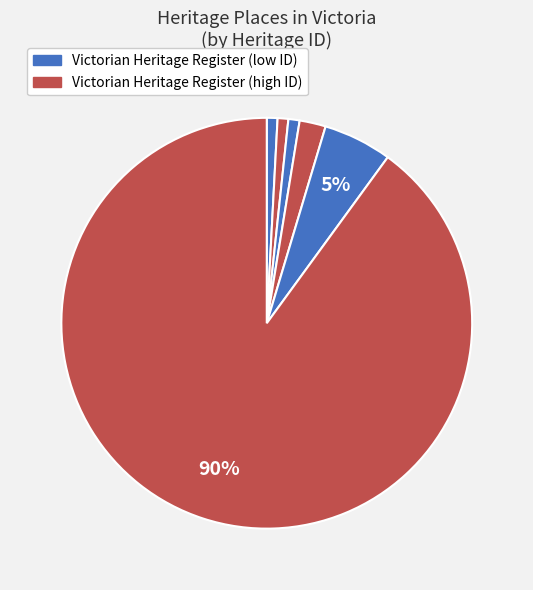

To the nearest percent, what is the average slice percentage?

17%